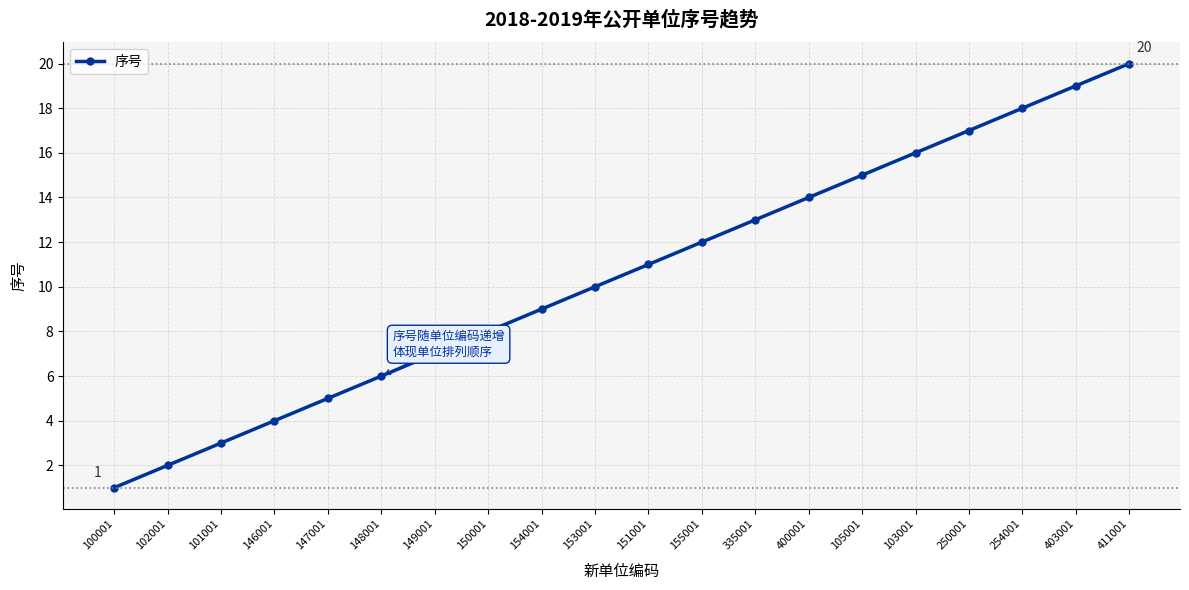

What is the minimum value shown in the chart?

1